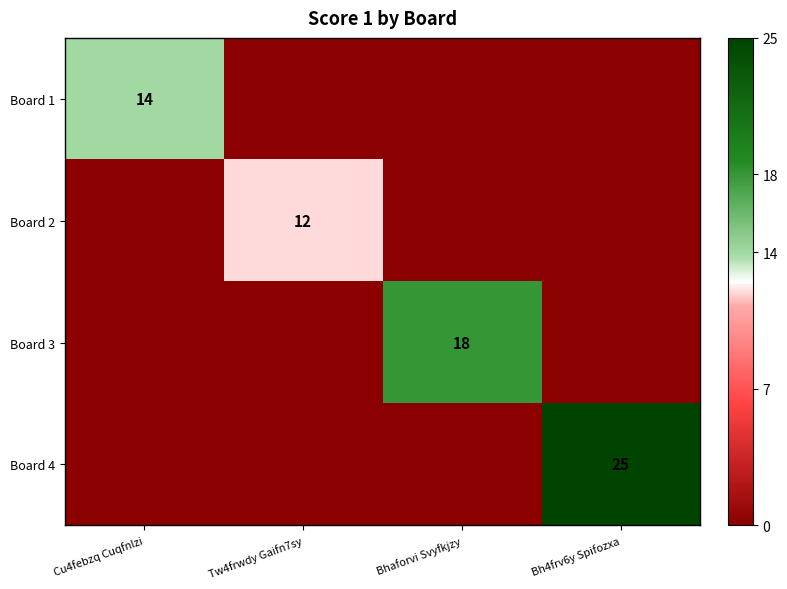

How many data points does each series have?

4